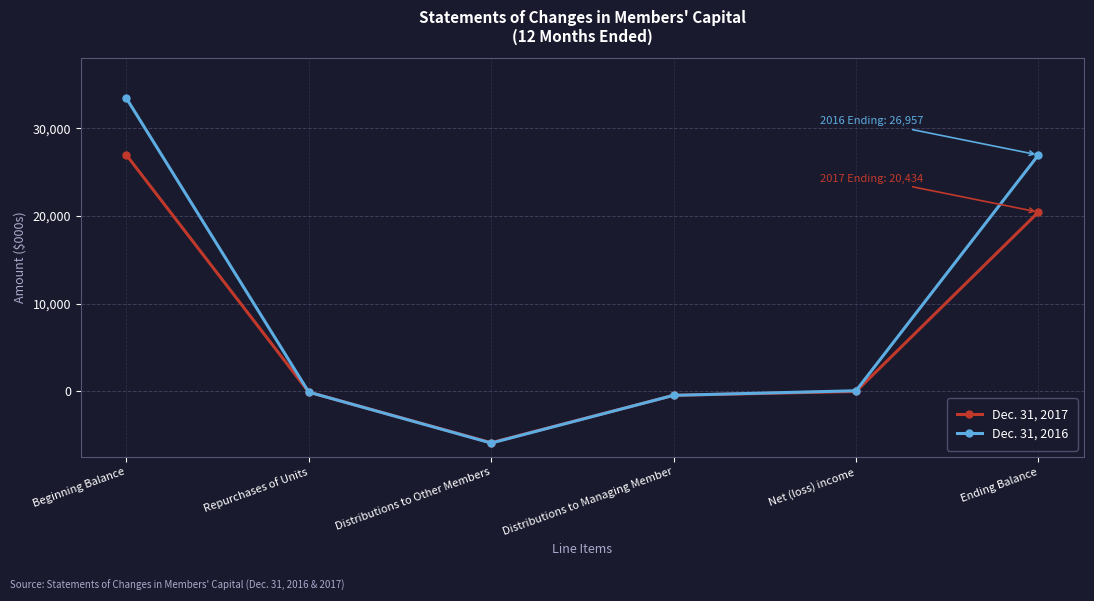

After their last crossing, which series has the higher values: Dec. 31, 2017 or Dec. 31, 2016?

Dec. 31, 2016